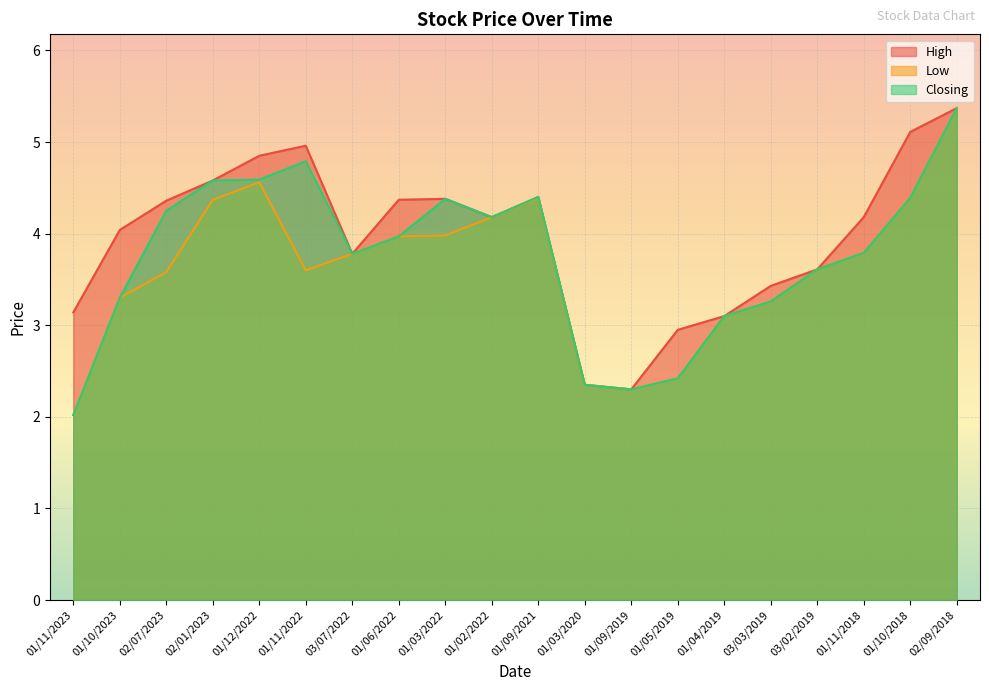

What is the total value across all series at 02/07/2023?

12.2